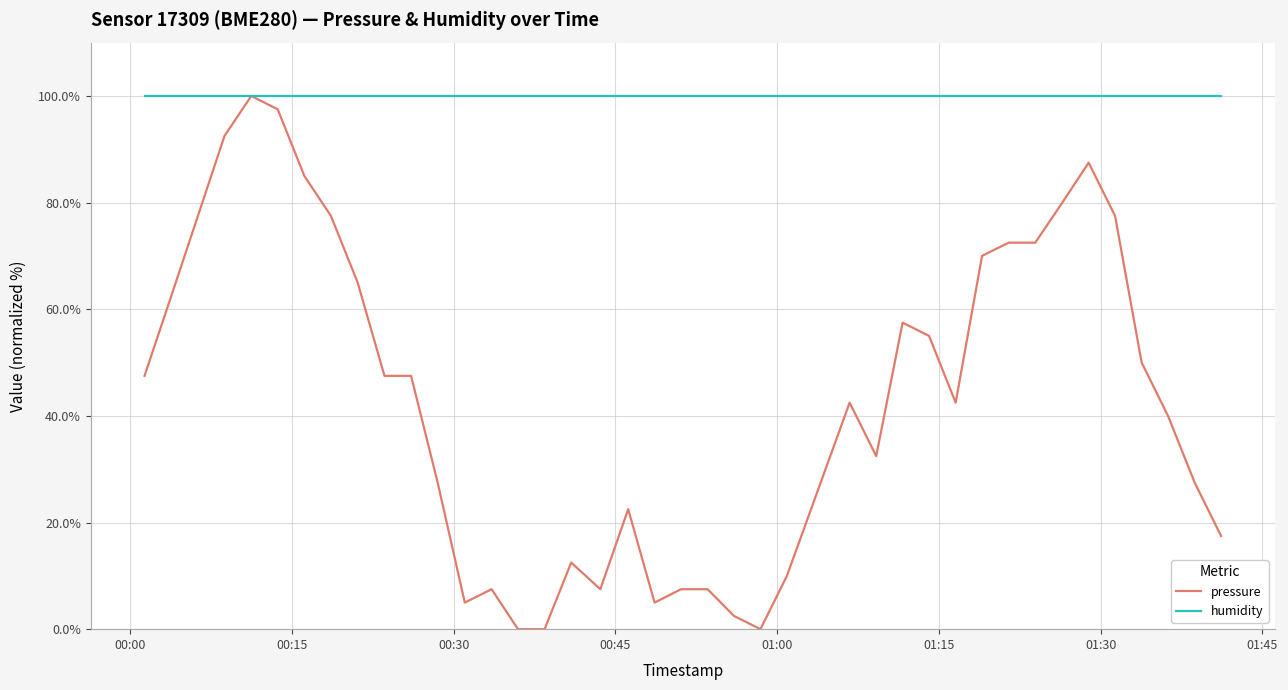

Rank the series by their average value, from lowest to highest.

pressure, humidity